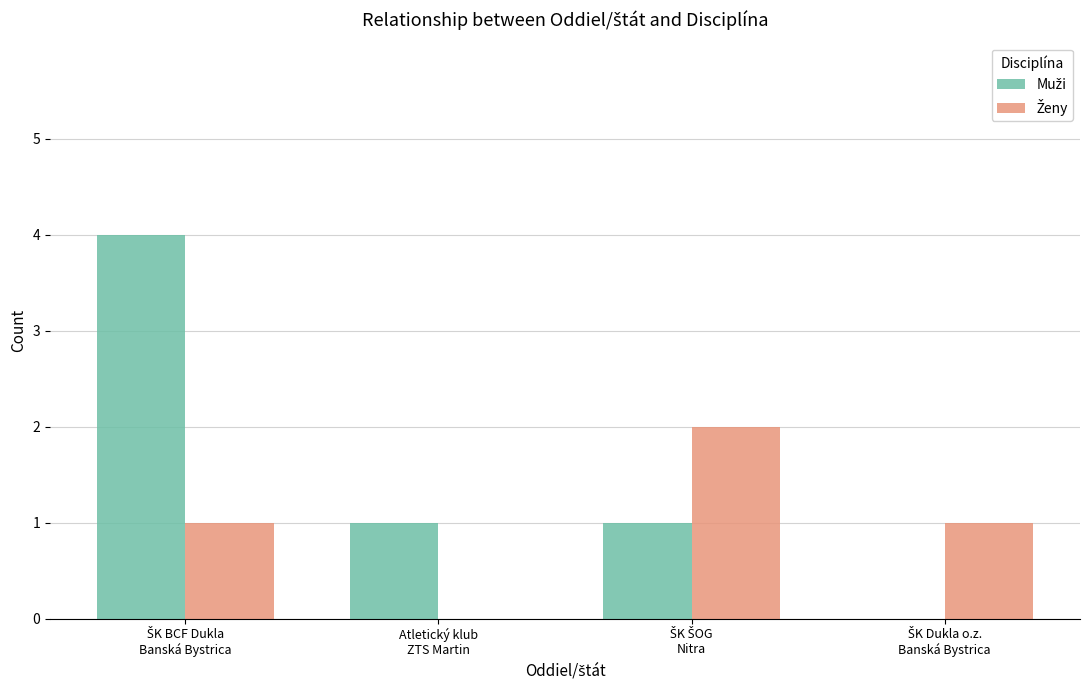

How many distinct data groups are displayed?

2